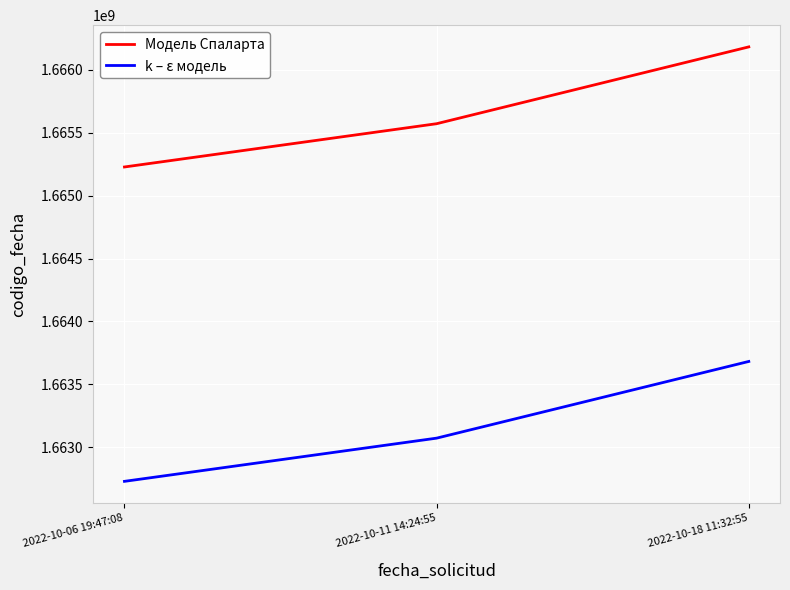

Reading right to left, transcribe all the data shown in this chart.

Модель Спаларта: 1666181781.0	1665571415.0	1665227636.0
k – ε модель: 1663682508.3	1663073057.9	1662729794.5